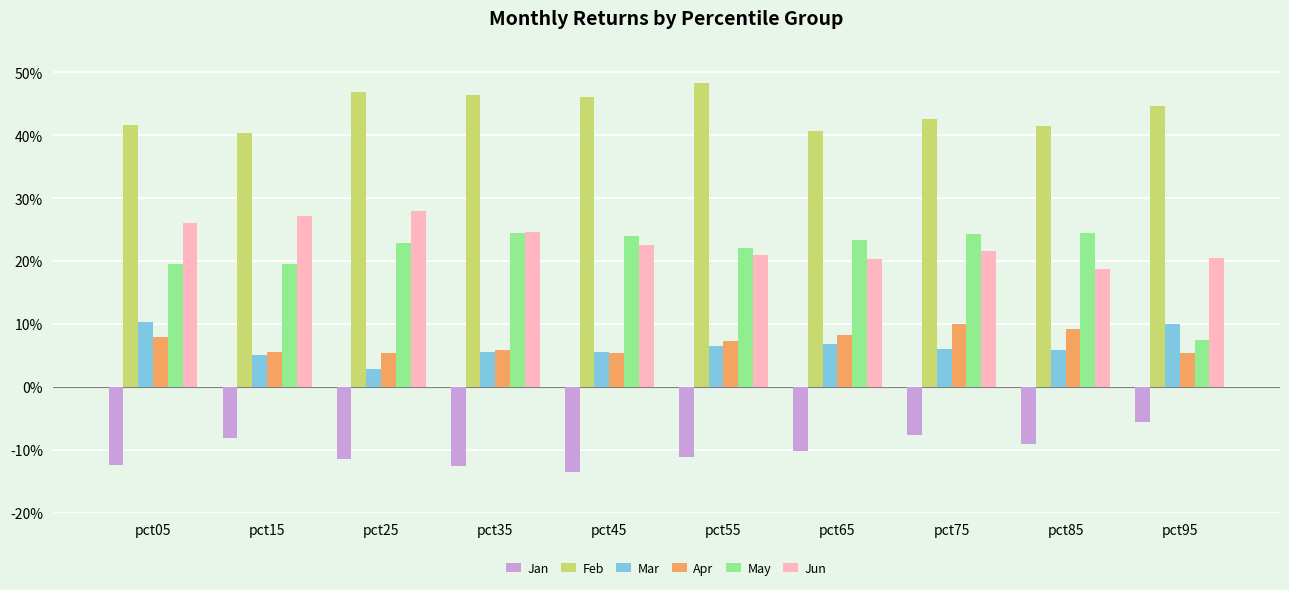

What is the value of the Jun bar at the 6th from the left?

0.2